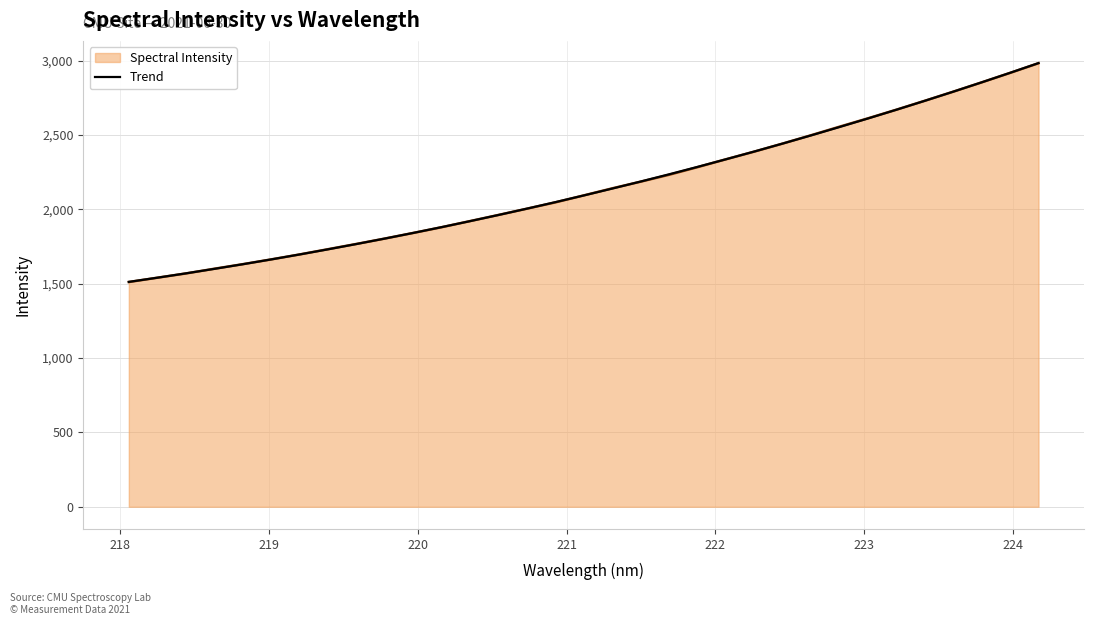

What is the minimum value shown in the chart?

1511.7